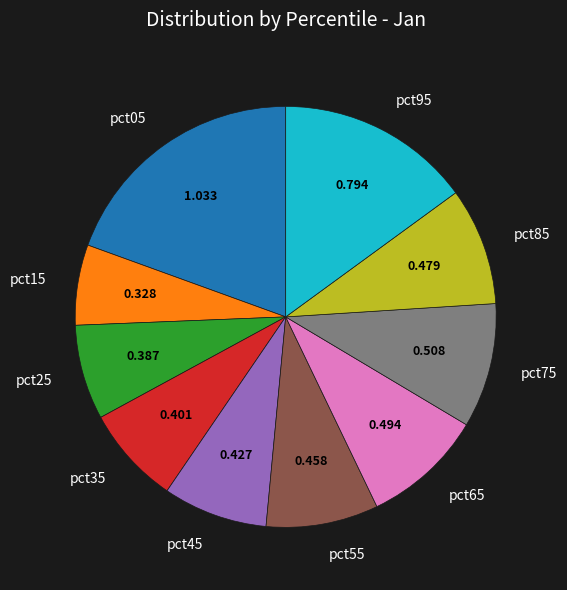

Does pct85 represent more than half of the total?

No